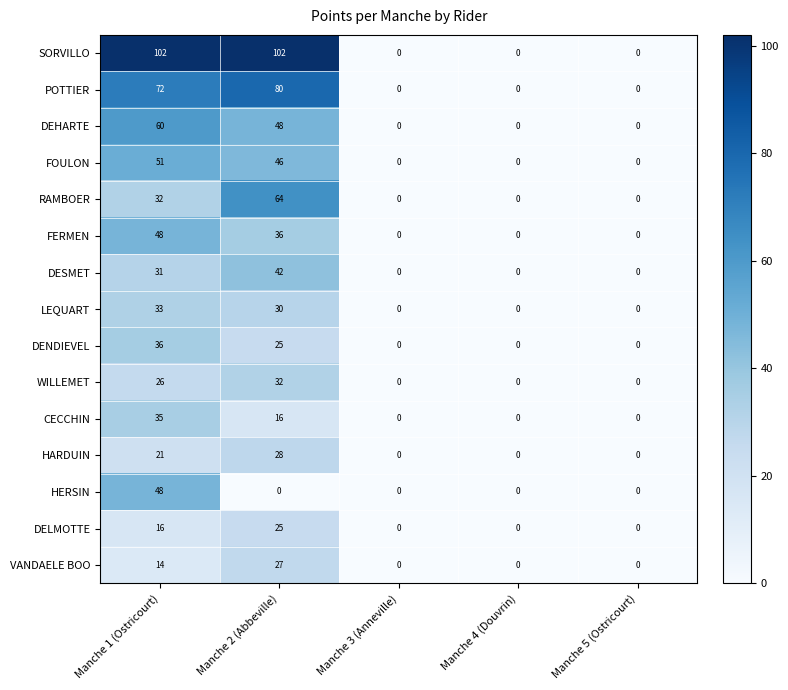

True or false: DESMET has a value of 22 at Manche 4 (Douvrin).

False